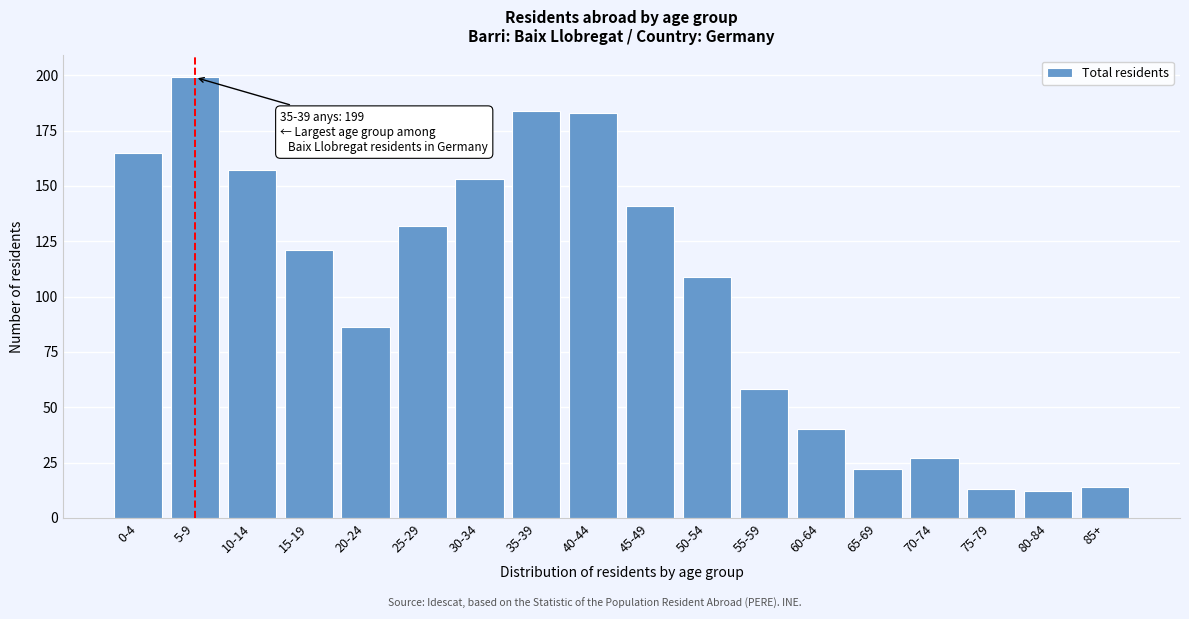

Reading left to right, list all the values displayed in this chart.

165	199	157	121	86	132	153	184	183	141	109	58	40	22	27	13	12	14